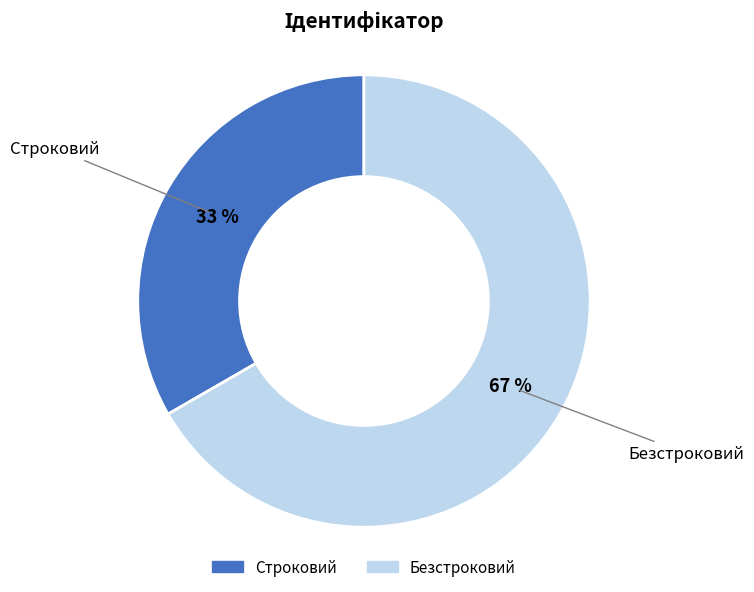

Approximately how many times larger is the value at Безстроковий compared to Строковий?

2.0